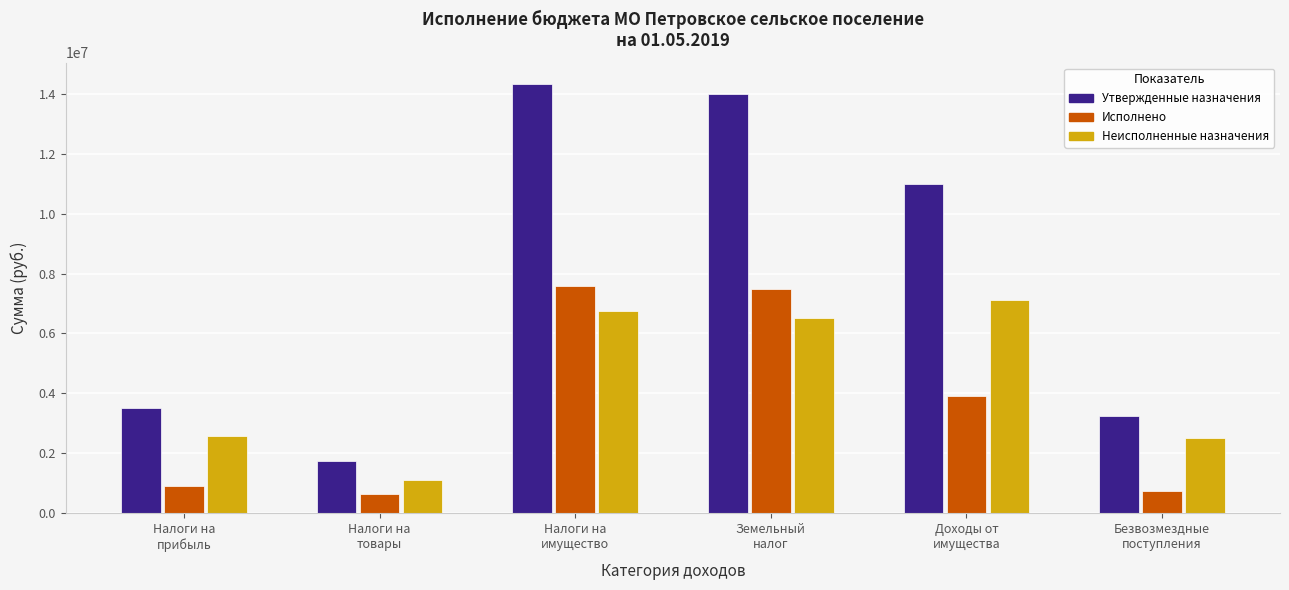

The Неисполненные назначения series shows 2590264.2 at Налоги на
прибыль. True or false?

True